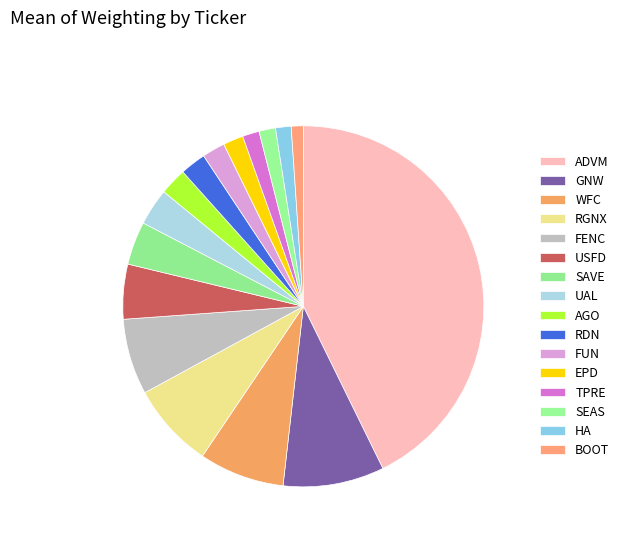

Which slice is the largest?

ADVM